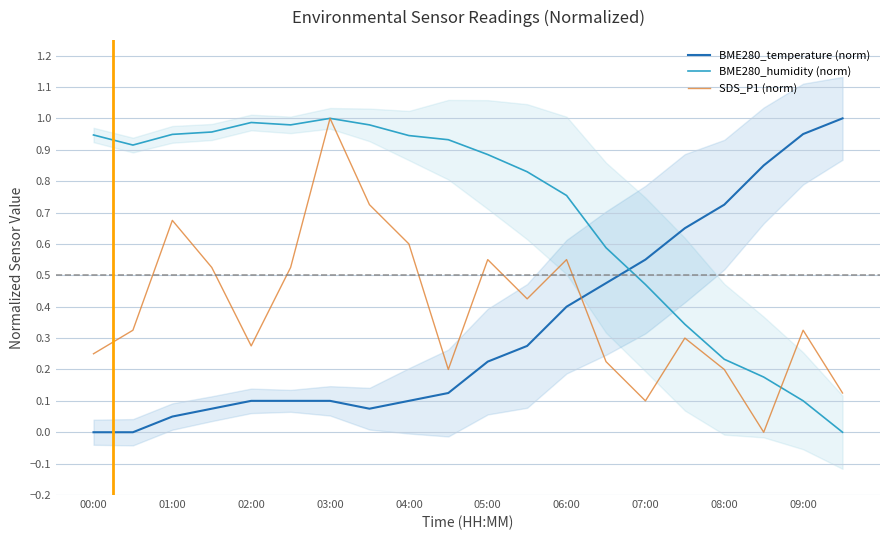

At how many categories does at least one series exceed 0?

20